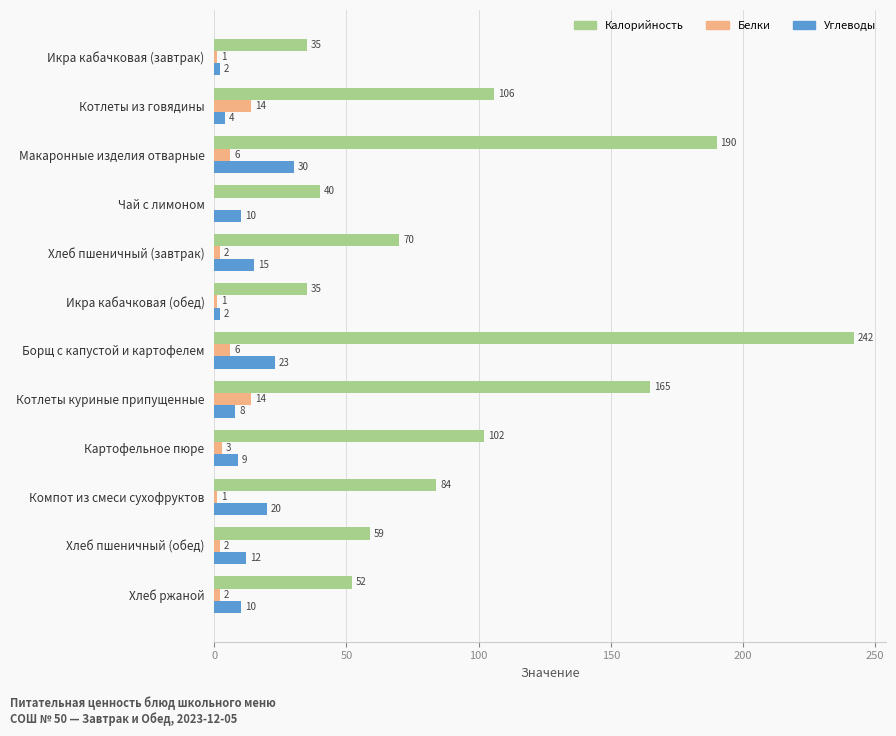

What are all the series names shown in the legend?

Калорийность, Белки, Углеводы